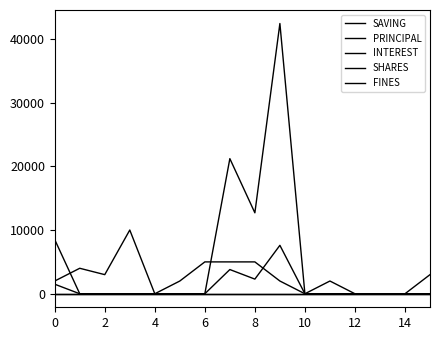

Rank the series by their maximum value, from lowest to highest.

SHARES, FINES, INTEREST, SAVING, PRINCIPAL